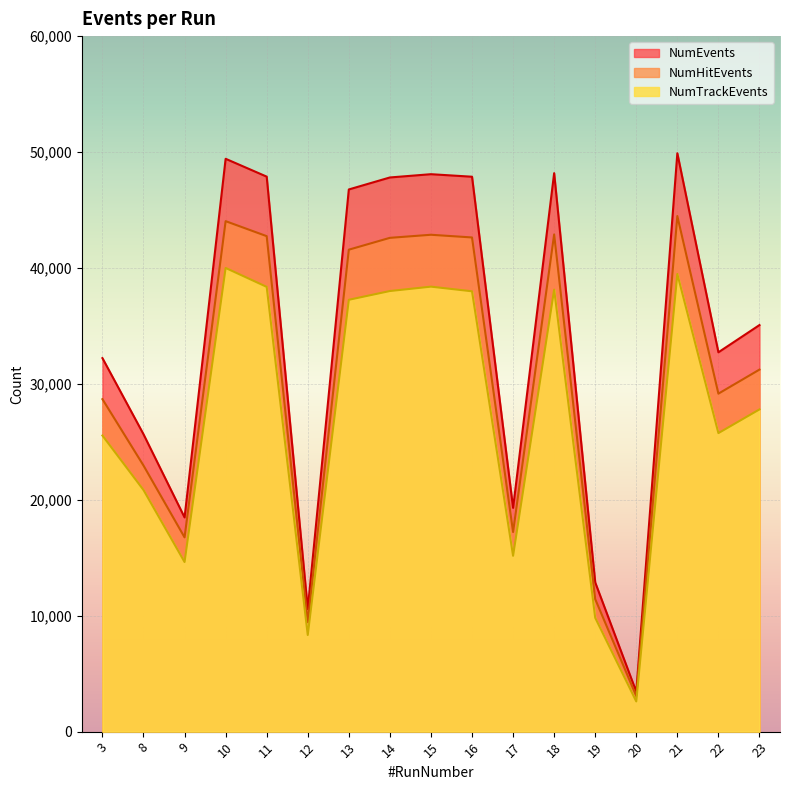

In NumTrackEvents, how many points are higher than both neighbors (excluding endpoints)?

4